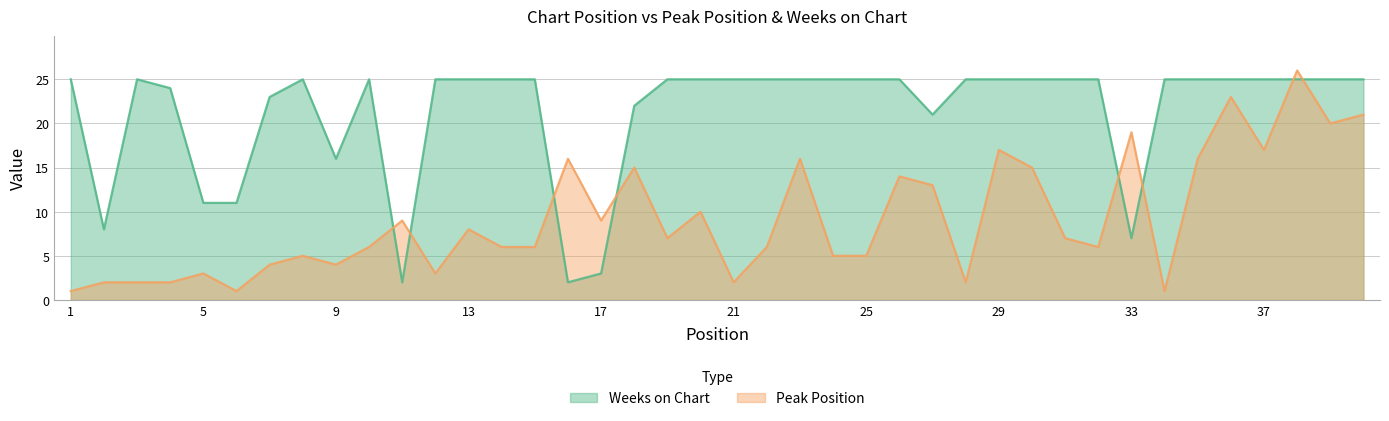

Reading left to right, what are all the values shown in this chart?

Peak Position: 1=1	2=2	3=2	4=2	5=3	6=1	7=4	8=5	9=4	10=6	11=9	12=3	13=8	14=6	15=6	16=16	17=9	18=15	19=7	20=10	21=2	22=6	23=16	24=5	25=5	26=14	27=13	28=2	29=17	30=15	31=7	32=6	33=19	34=1	35=16	36=23	37=17	38=26	39=20	40=21
Weeks on Chart: 1=25	2=8	3=25	4=24	5=11	6=11	7=23	8=25	9=16	10=25	11=2	12=25	13=25	14=25	15=25	16=2	17=3	18=22	19=25	20=25	21=25	22=25	23=25	24=25	25=25	26=25	27=21	28=25	29=25	30=25	31=25	32=25	33=7	34=25	35=25	36=25	37=25	38=25	39=25	40=25